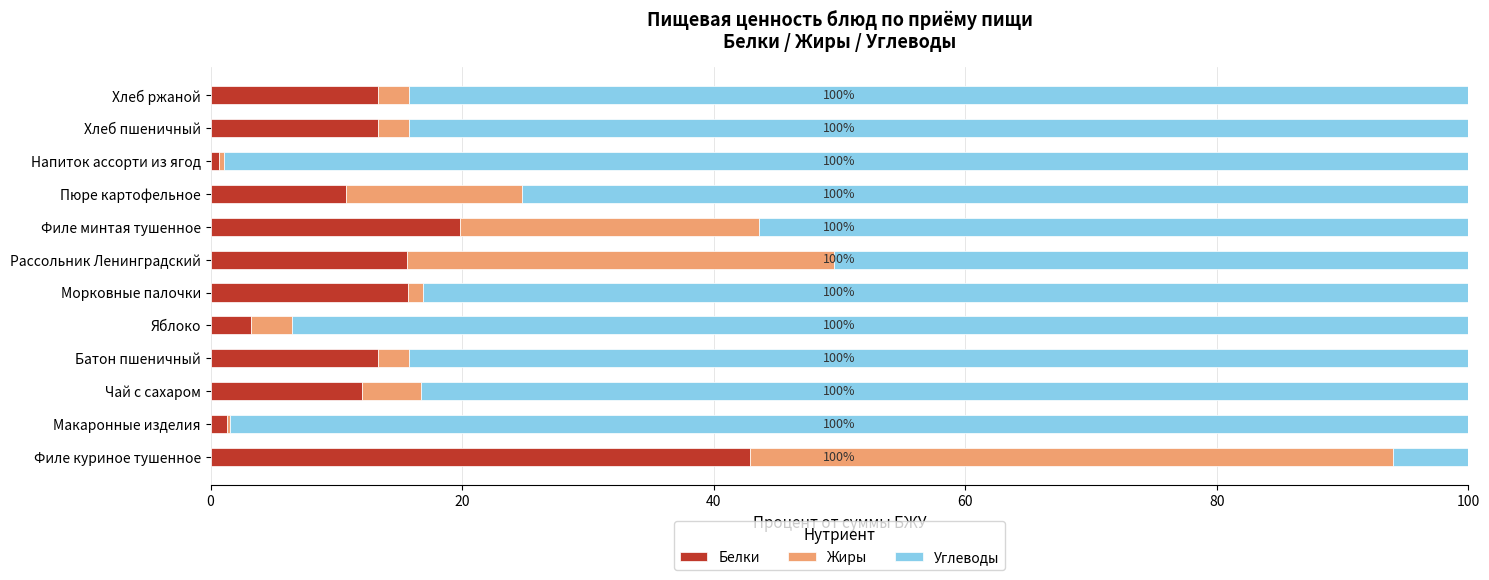

What is the total value across all series at Яблоко?

100.0